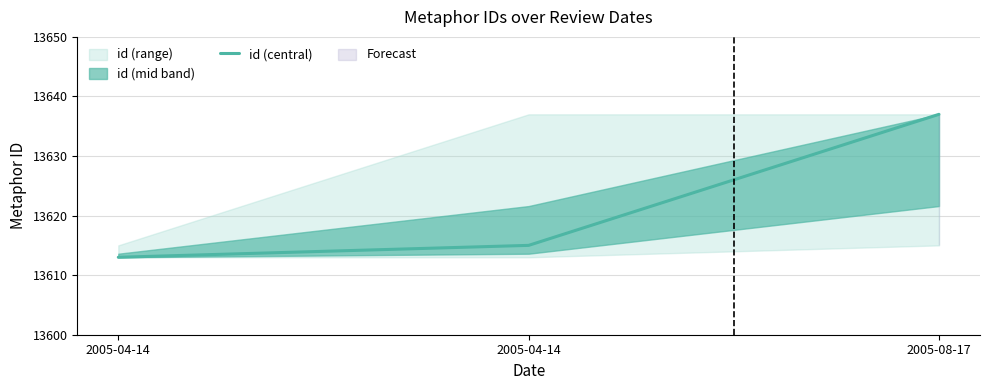

What is the label of the 2nd point from the right?

2005-04-14